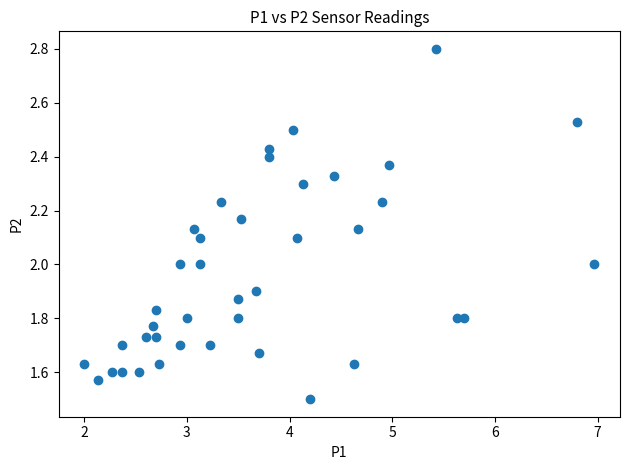

What is the range of X values (max minus min)?

5.0